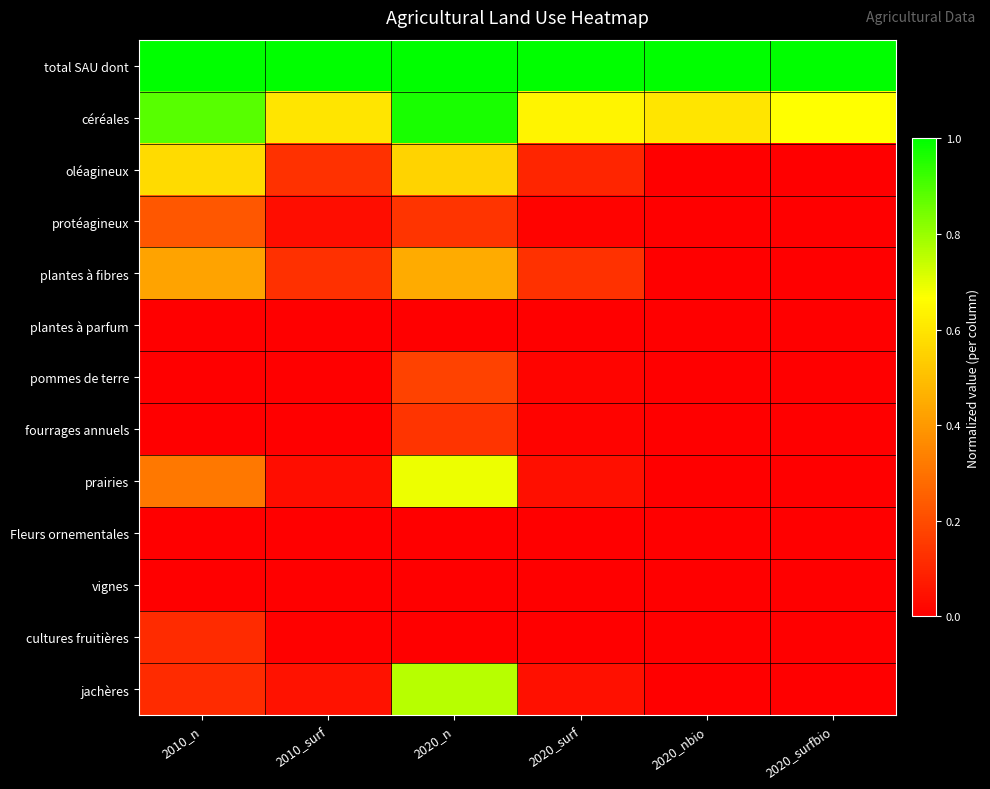

Rank the series at 2010_surf from lowest to highest value.

plantes à parfum, pommes de terre, Fleurs ornementales, vignes, fourrages annuels, cultures fruitières, protéagineux, prairies, jachères, plantes à fibres, oléagineux, céréales, total SAU dont